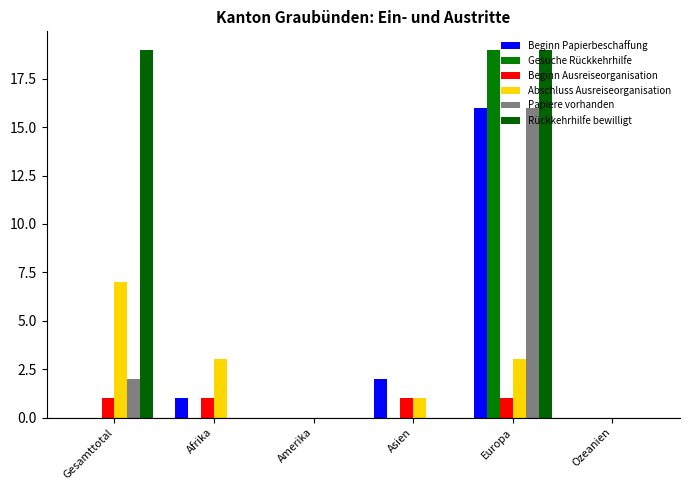

What is the label of the 2nd bar from the left?

Afrika